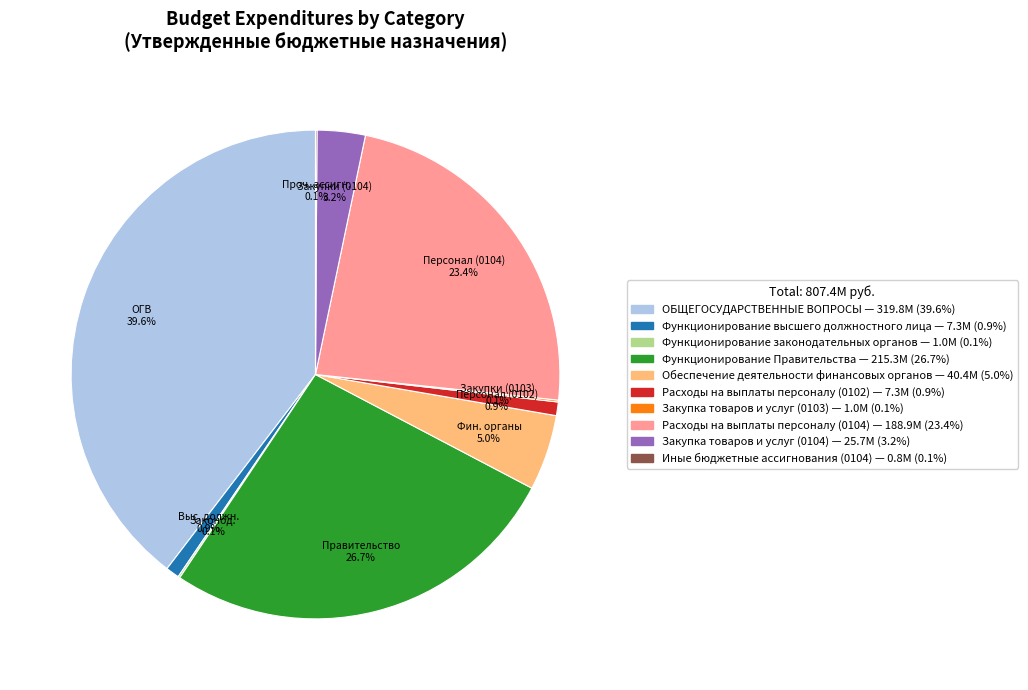

What is the largest slice in the pie chart?

ОБЩЕГОСУДАРСТВЕННЫЕ ВОПРОСЫ